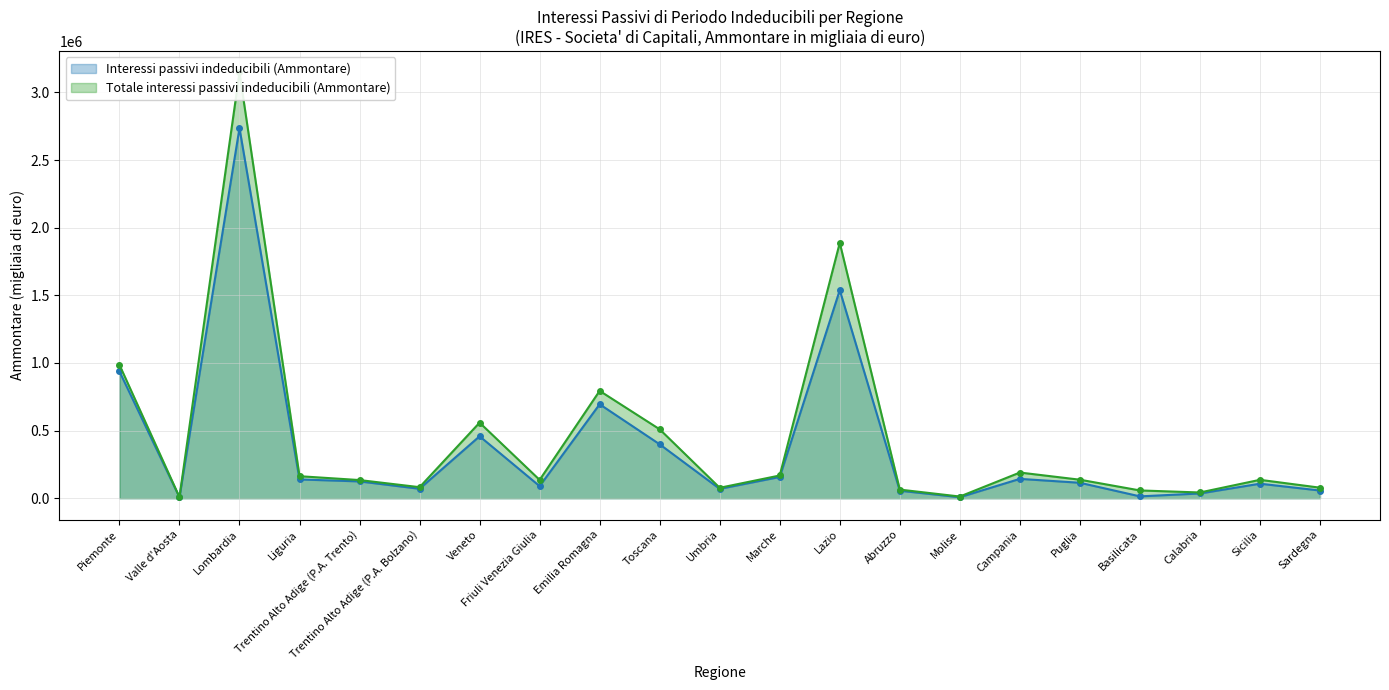

True or false: Totale interessi passivi indeducibili (Ammontare) and Interessi passivi indeducibili (Ammontare) intersect in this chart.

False